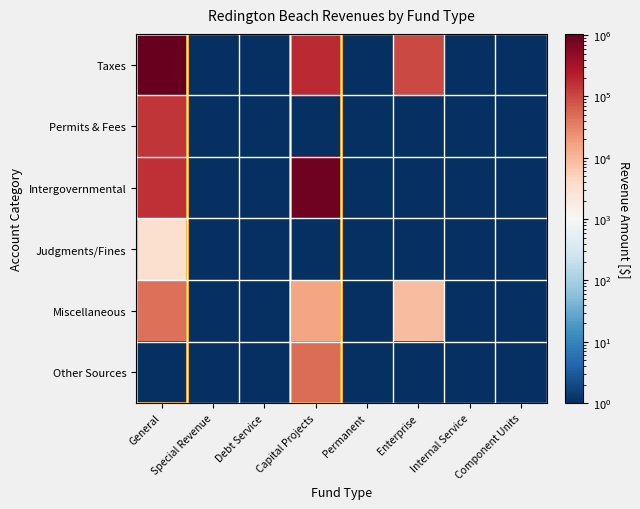

List the series in order of their peak value, lowest first.

Judgments/Fines, Miscellaneous, Other Sources, Permits & Fees, Intergovernmental, Taxes